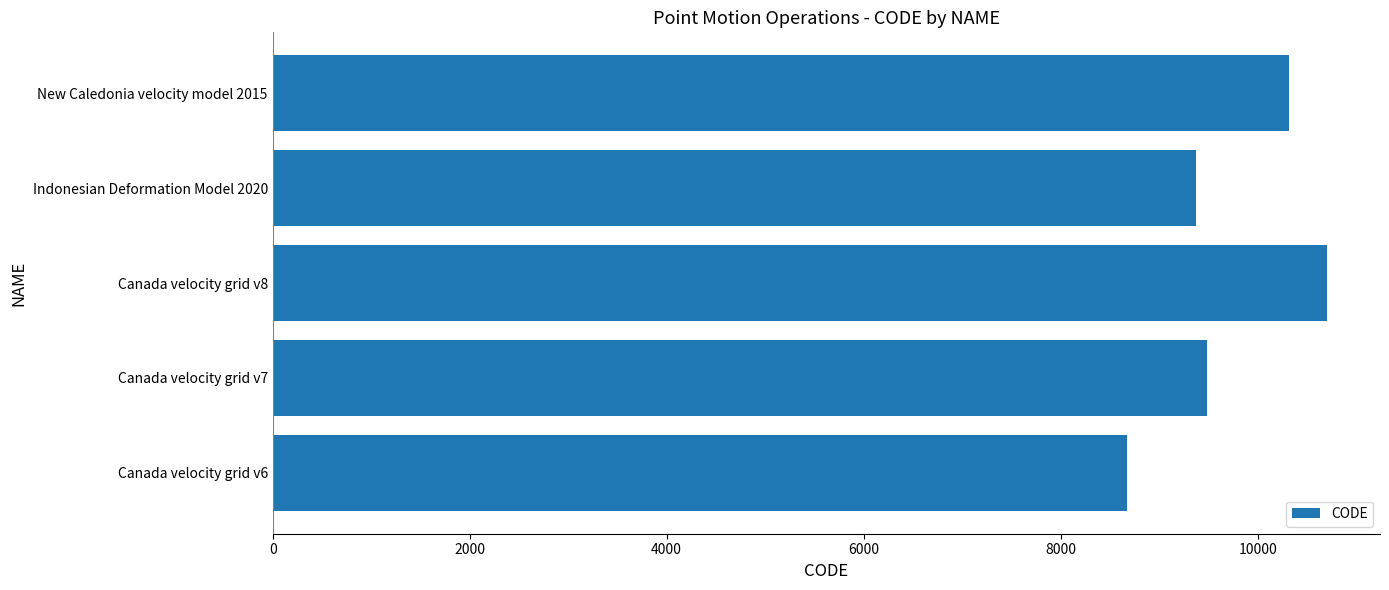

At which label is the value closest to 9691?

Canada velocity grid v7